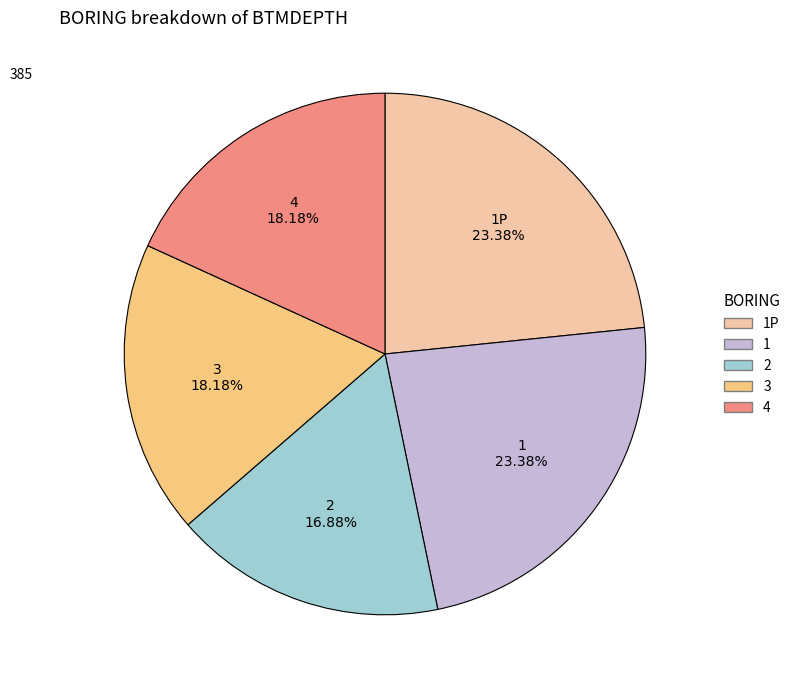

Is there a majority slice in this chart?

No